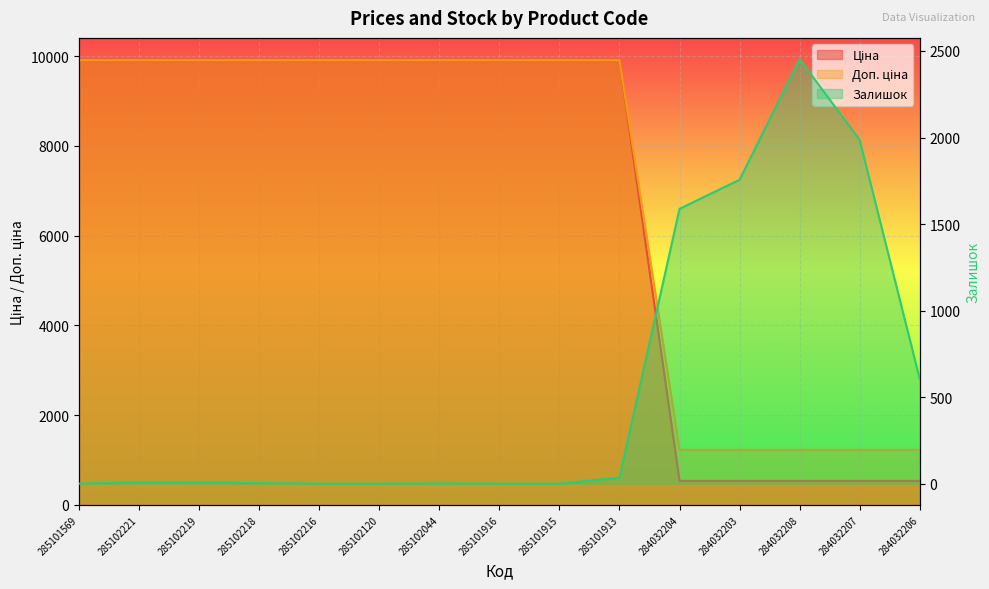

Is it true that Ціна equals 9908.5 at 285101569?

True